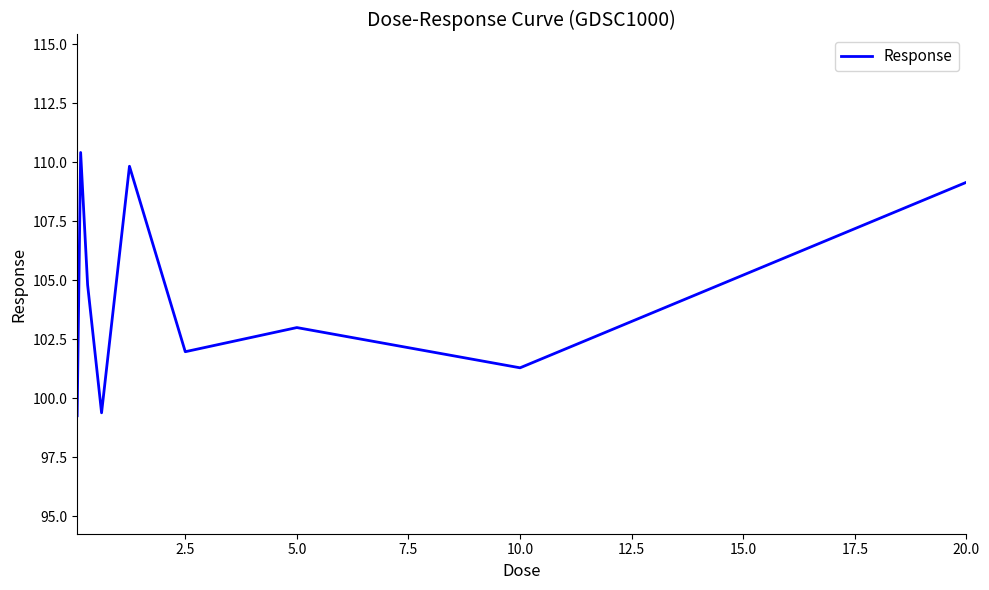

Count the number of data series in this chart.

1